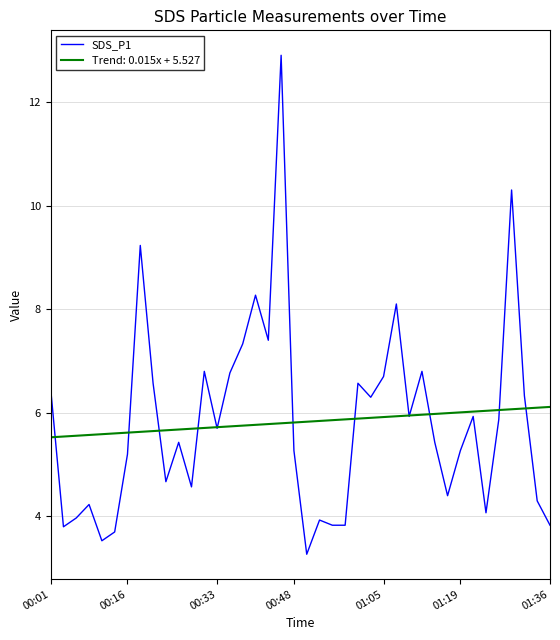

Rank the series by their maximum value, from highest to lowest.

SDS_P1, Trend: 0.015x + 5.527